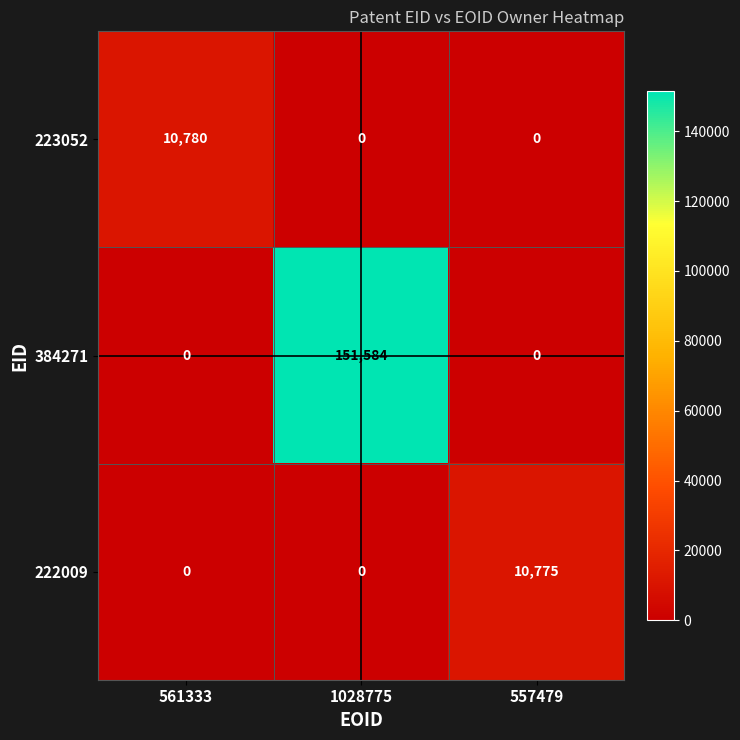

Between 561333 and 557479, which series saw the biggest shift?

223052